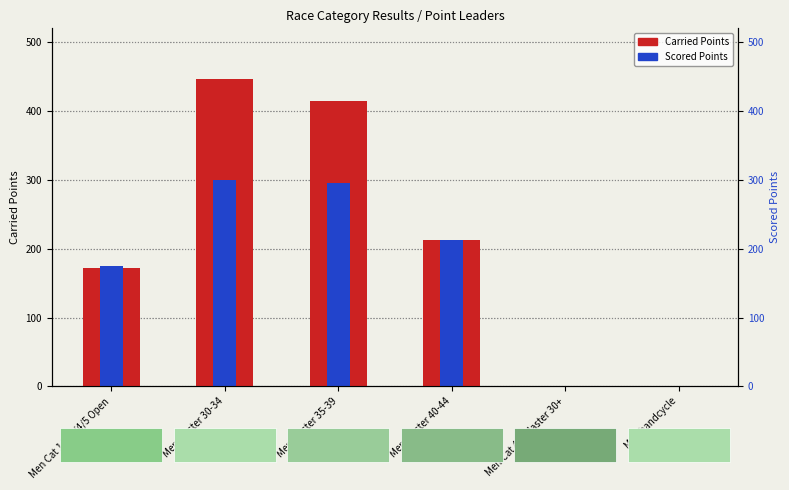

How many groups of bars are there?

6